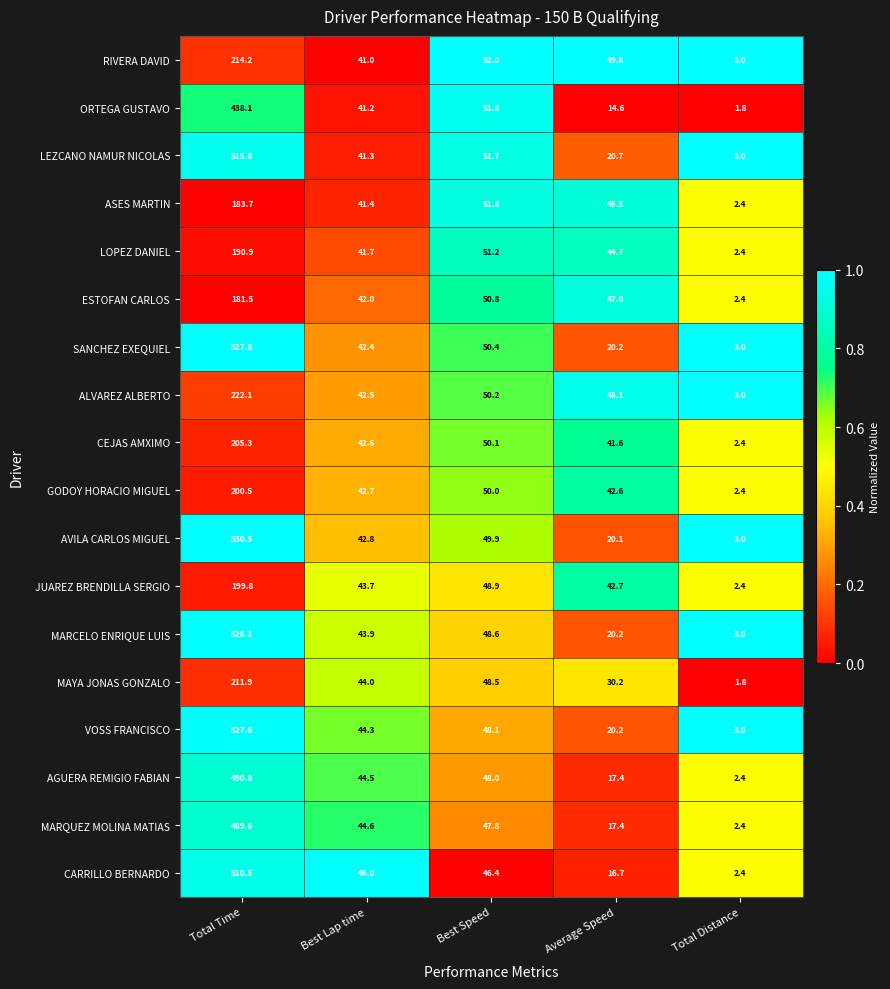

What is the total value across all series at Average Speed?

560.7